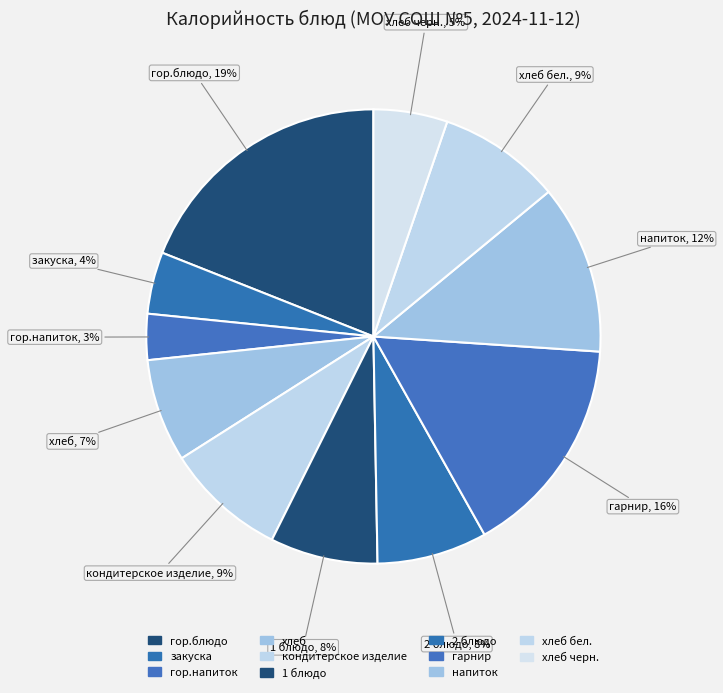

True or false: напиток accounts for 26% of the total.

False